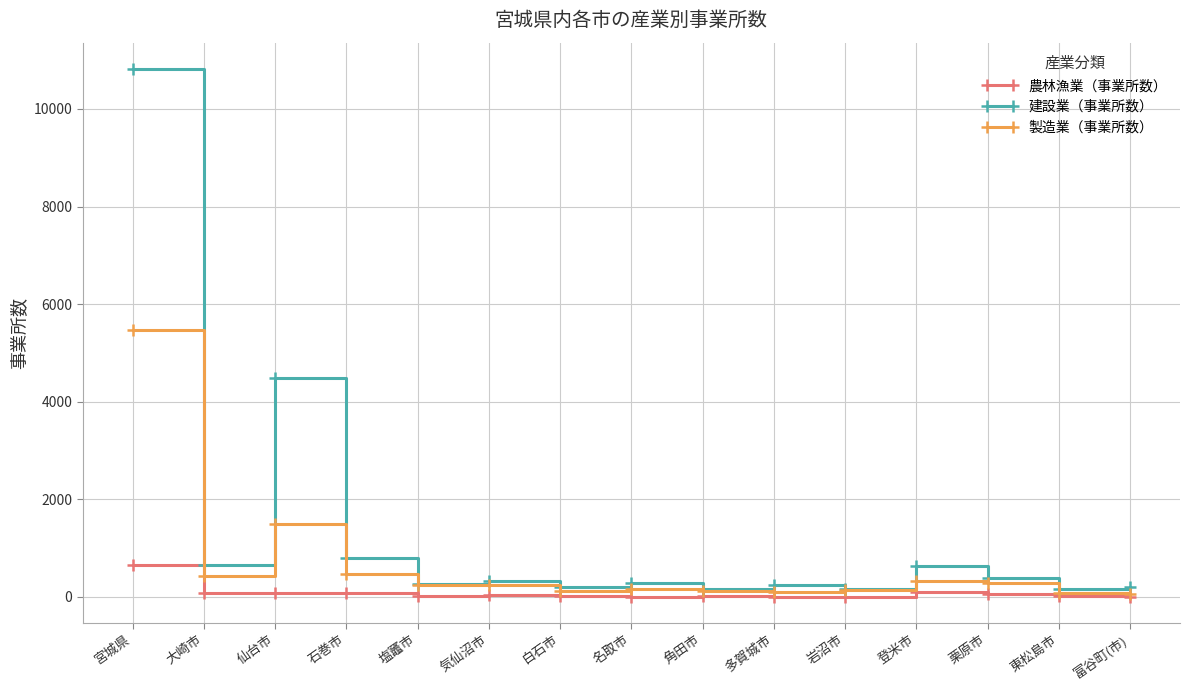

How many values in the 製造業（事業所数） series are below 240?

7